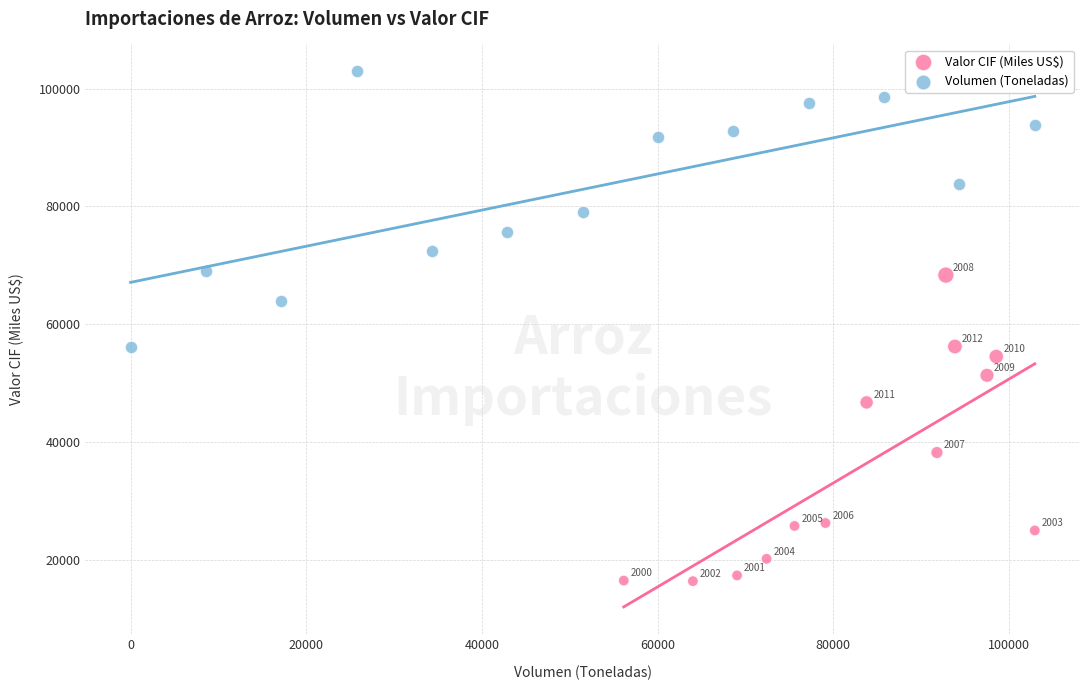

Which series contains the lowest Y value?

Valor CIF (Miles US$)